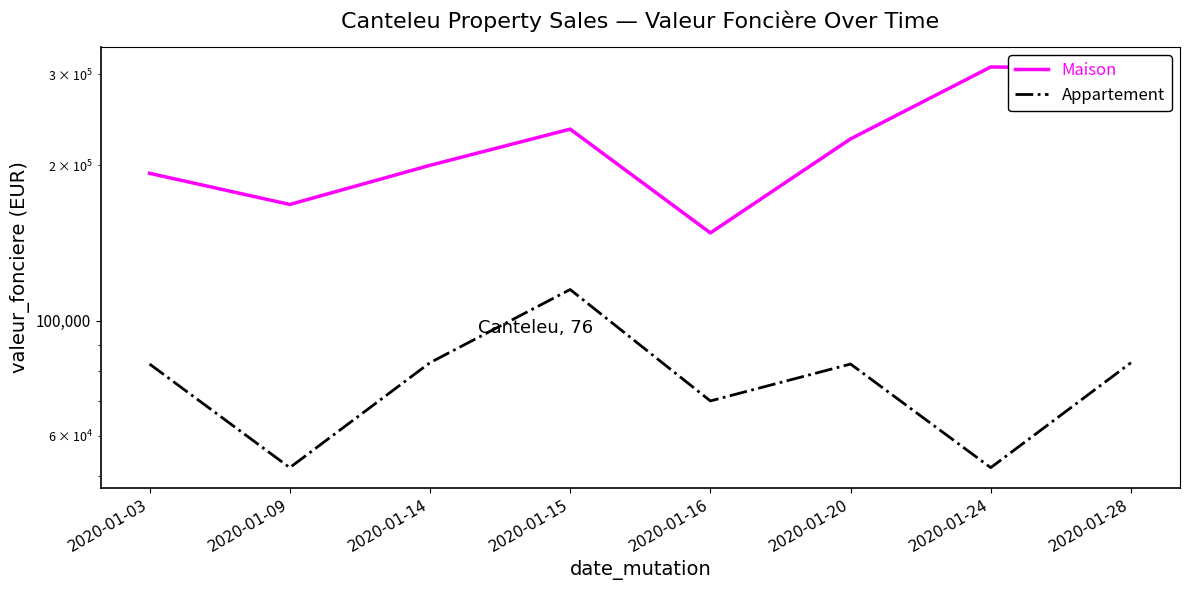

Does the chart display data point markers on the line(s)?

No